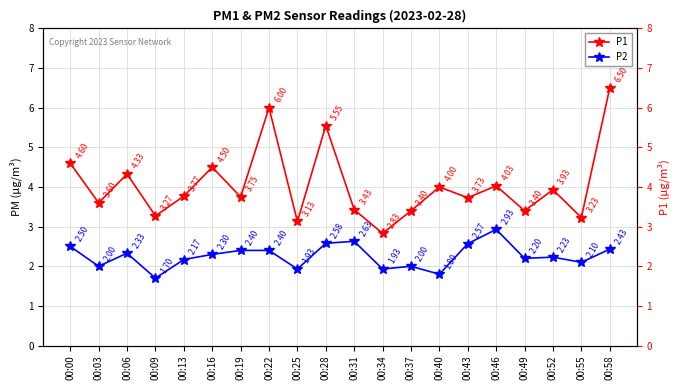

What is the difference between the maximum and minimum values in the P1 series?

3.7